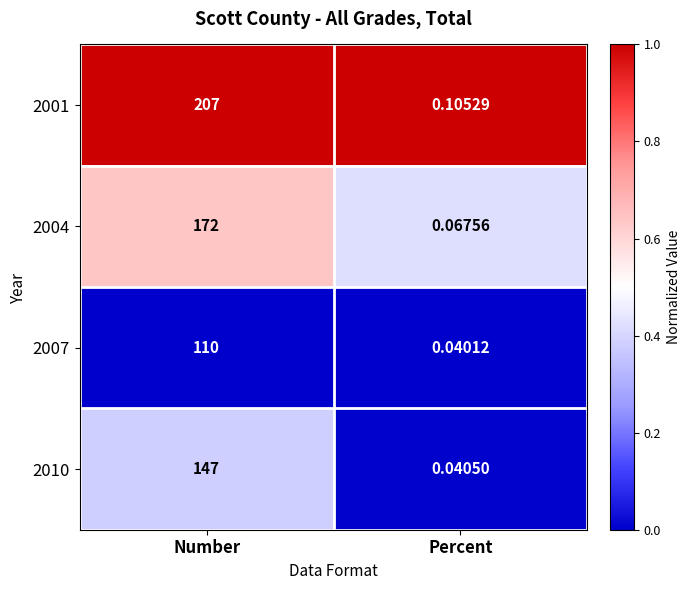

Is the value of 2004 at Number greater than the value of 2007 at Number?

Yes